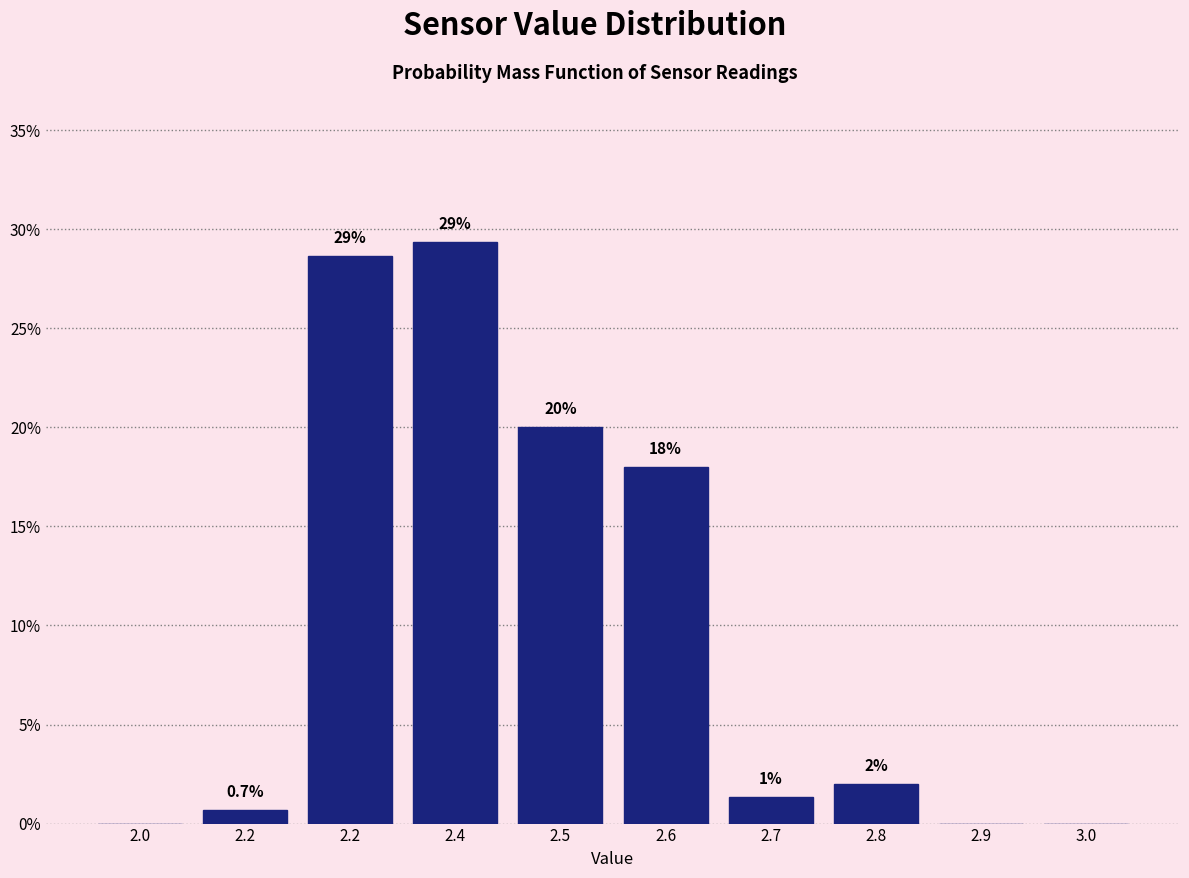

How many distinct data groups are displayed?

1